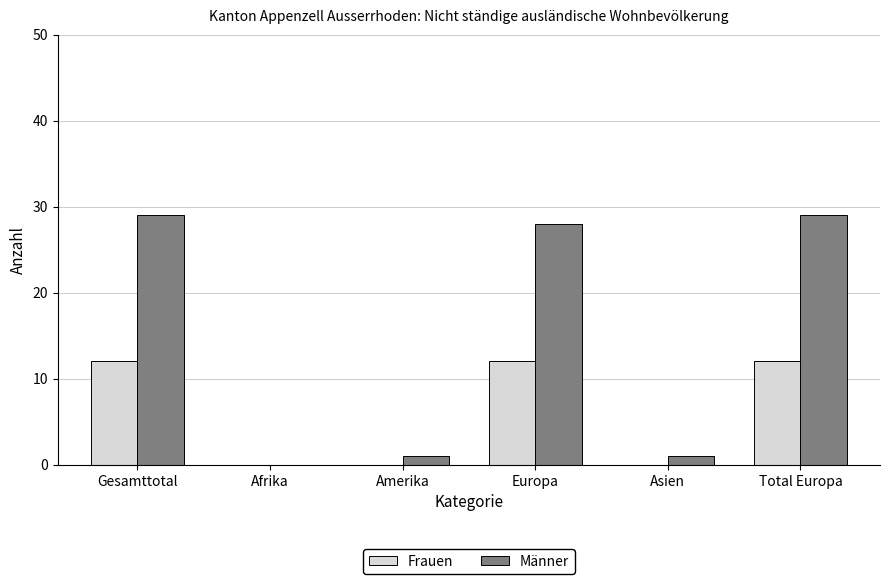

How many groups of bars are there?

6